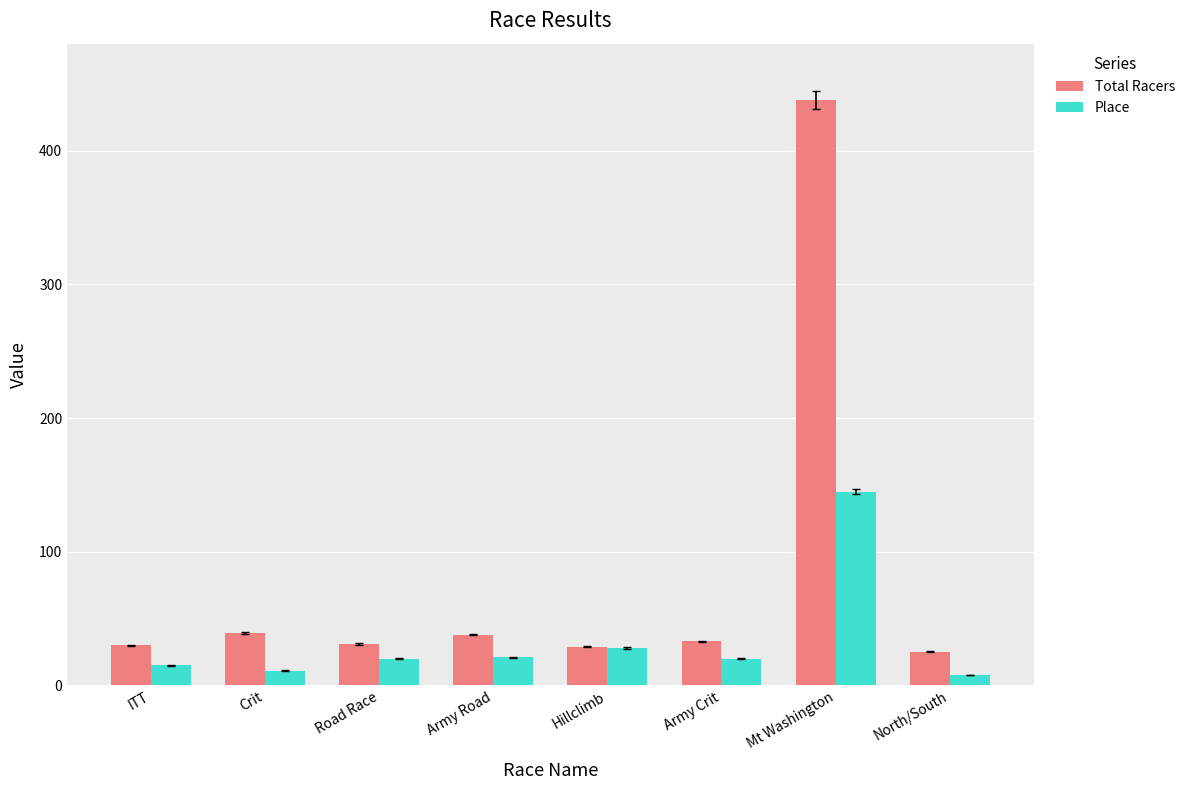

How many series are shown in this chart?

2